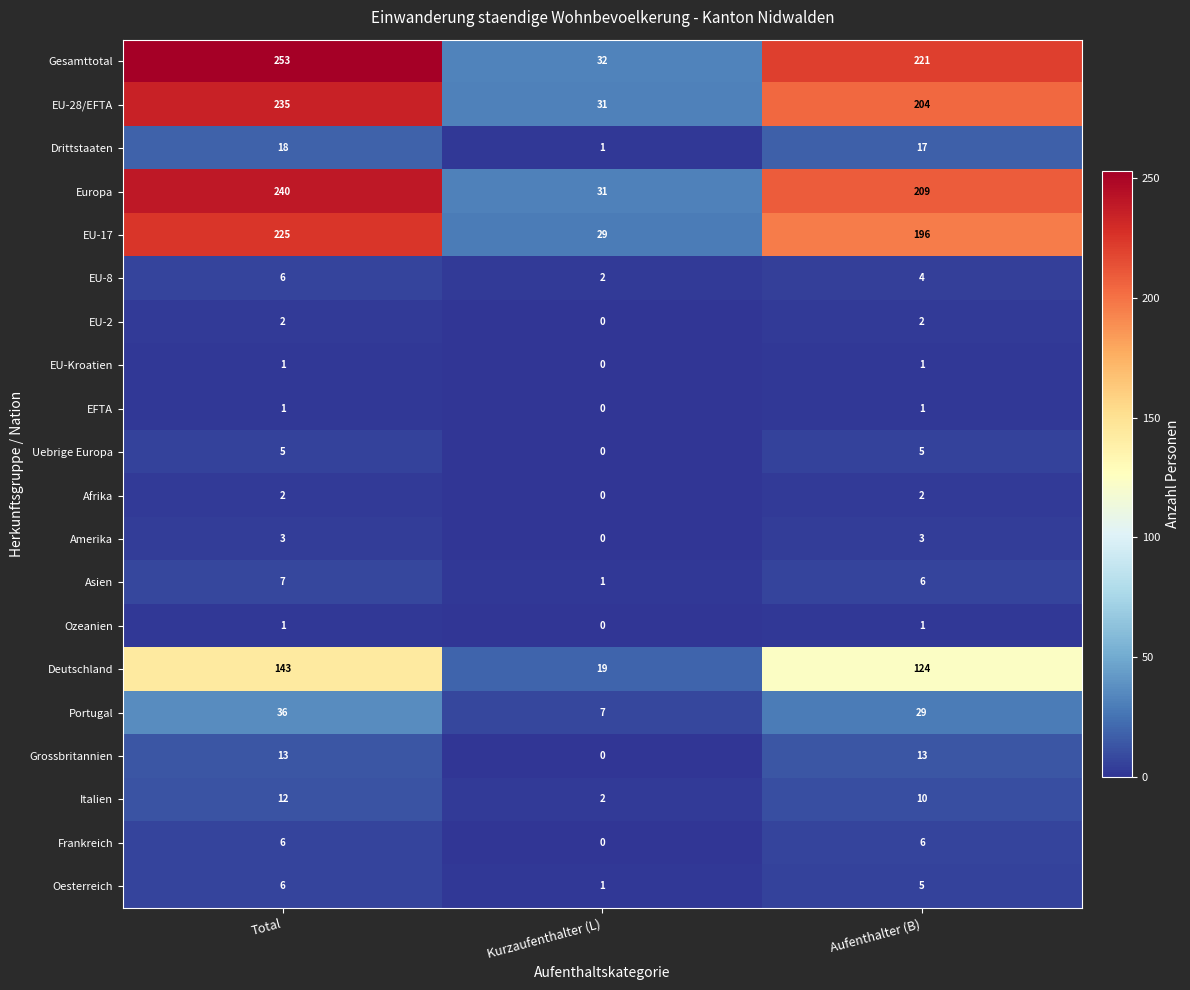

What is the sum of all Italien values?

24